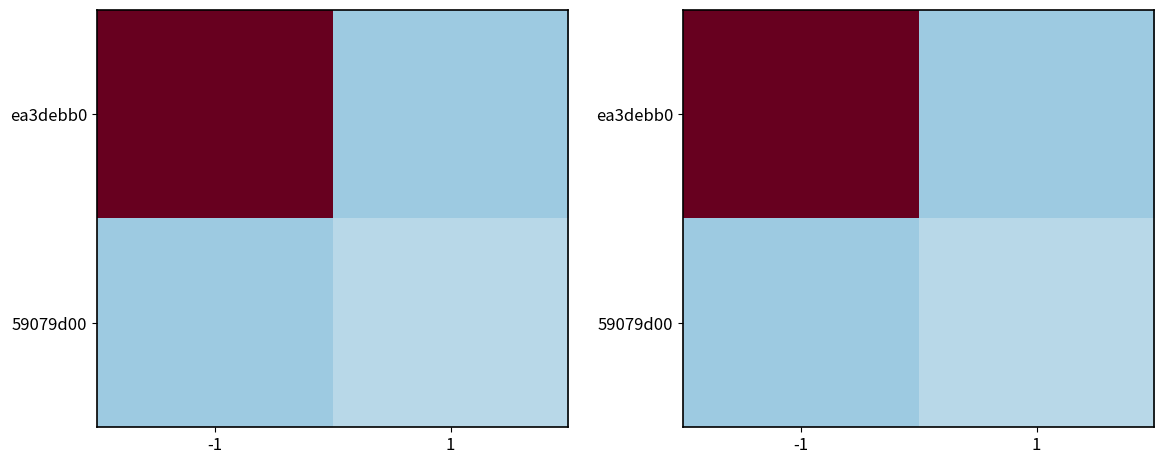

At how many categories does at least one series exceed -5?

1